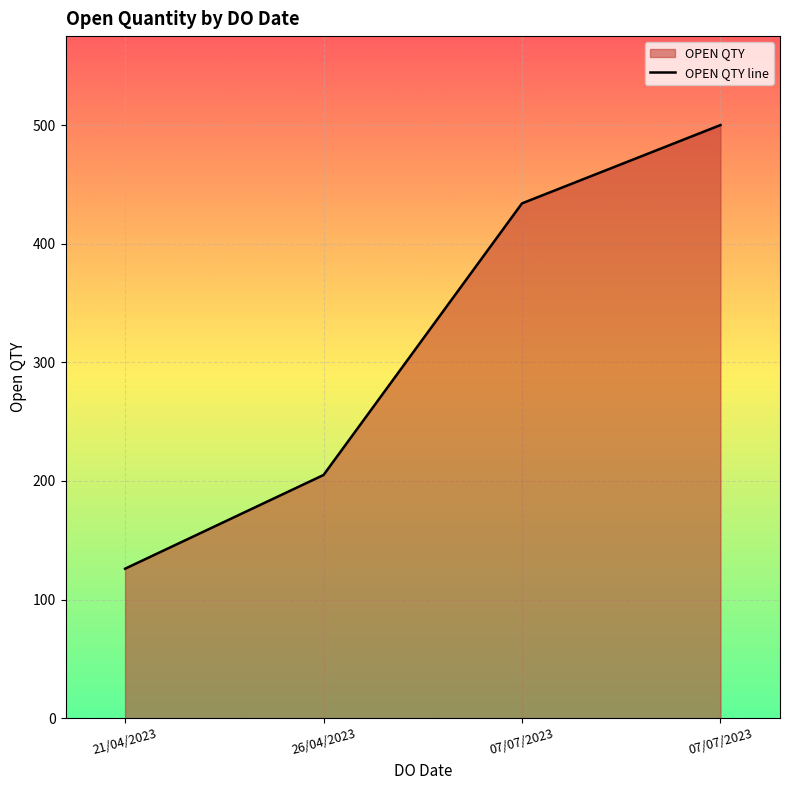

The value at 21/04/2023 is 126. True or false?

True